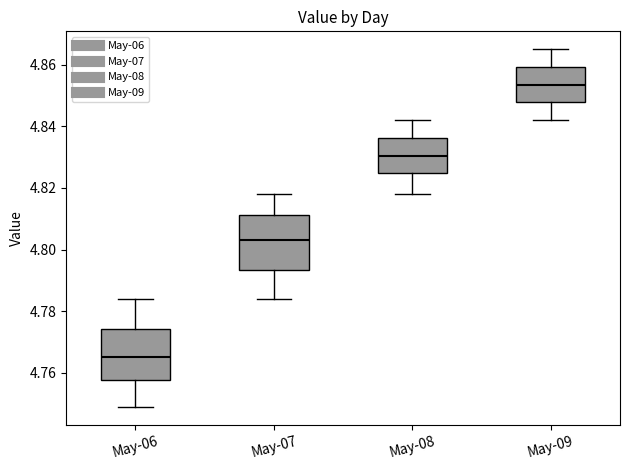

Reading left to right, read every box against the y-axis: the position of its median line, the range the box covers, and the ends of its whiskers. The values are not printed on the chart, so give them approximately, as read against the axis.

May-06: median 4.766, box 4.758 to 4.774, whiskers 4.750 to 4.784
May-07: median 4.804, box 4.794 to 4.812, whiskers 4.784 to 4.818
May-08: median 4.830, box 4.824 to 4.836, whiskers 4.818 to 4.842
May-09: median 4.854, box 4.848 to 4.860, whiskers 4.842 to 4.866